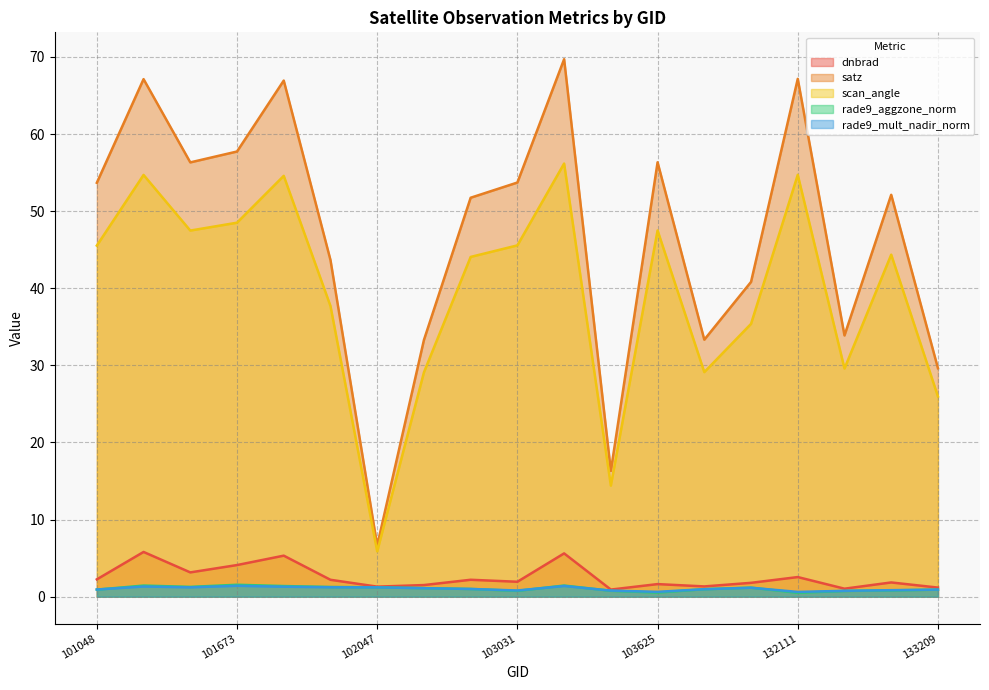

List the labels in order of satz value, smallest first.

102047, 103388, 133209, 102168, 104104, 132656, 131754, 101796, 102291, 132835, 101048, 103031, 101665, 103625, 101673, 101787, 101551, 132111, 103142